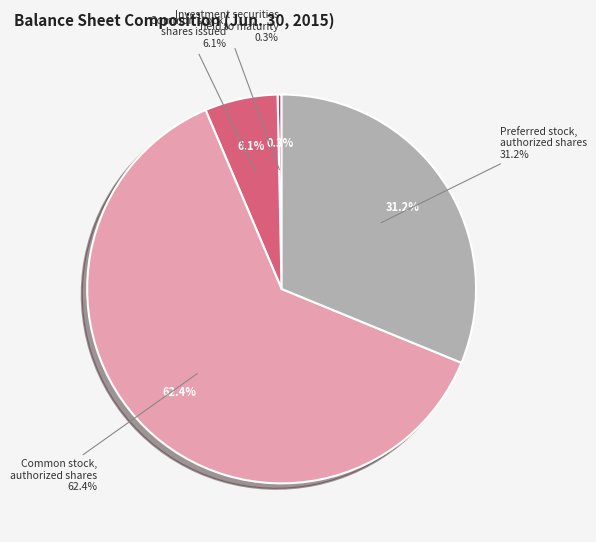

To the nearest percent, what is the difference between the largest and smallest slice percentages?

62%